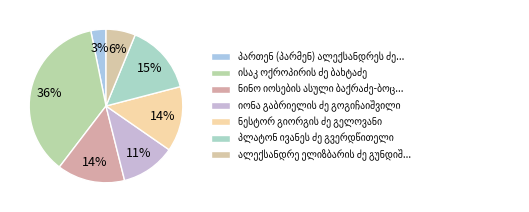

Count the number of slices in the pie.

7